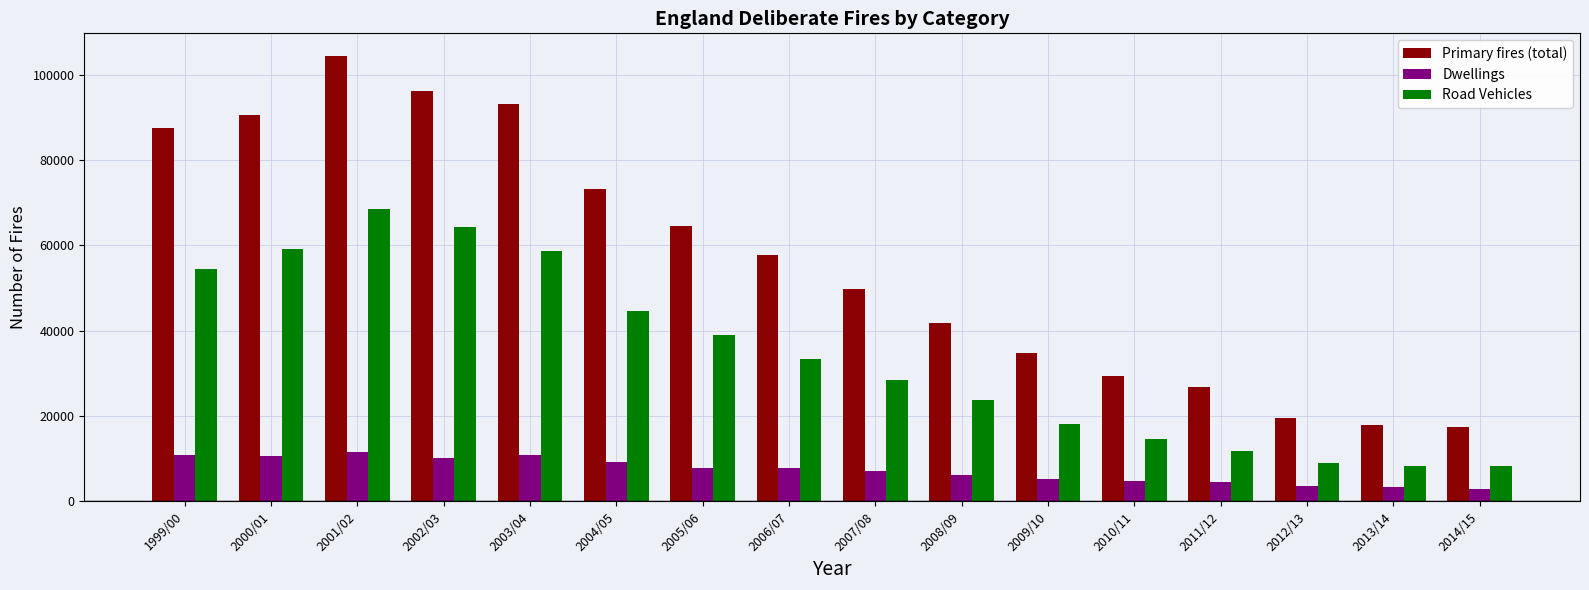

What position from the left is 2013/14?

15